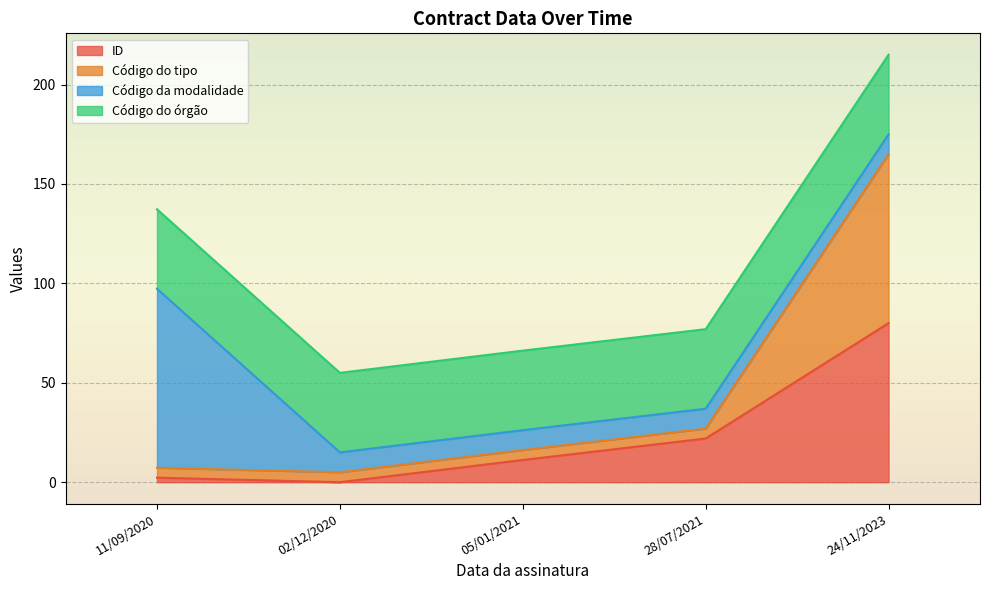

Count the number of categories in the chart.

5